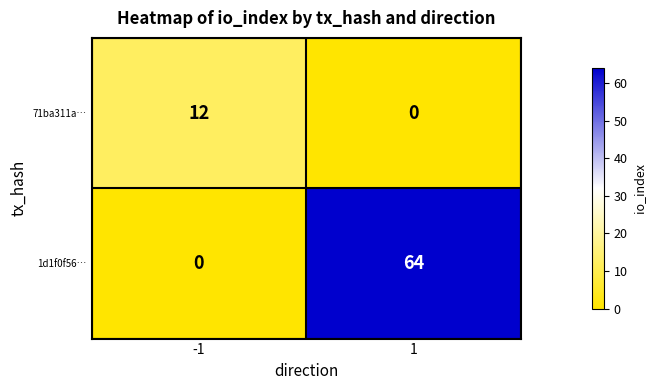

Reading left to right, list all the values displayed in this chart.

71ba311a…: -1=12	1=0
1d1f0f56…: -1=0	1=64